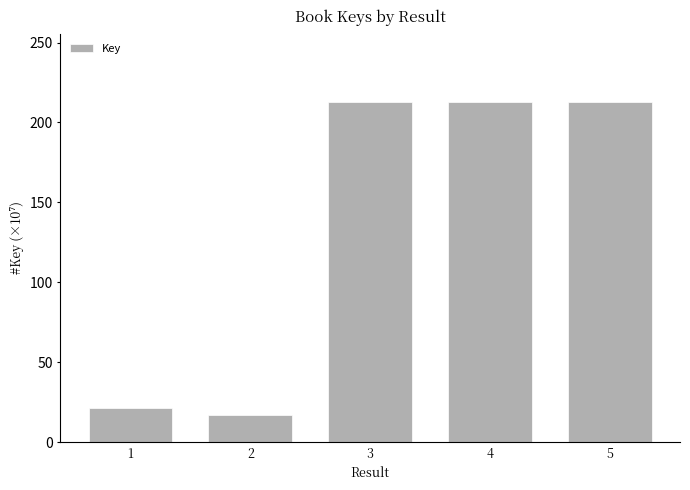

What is the sum of all values?

677.1